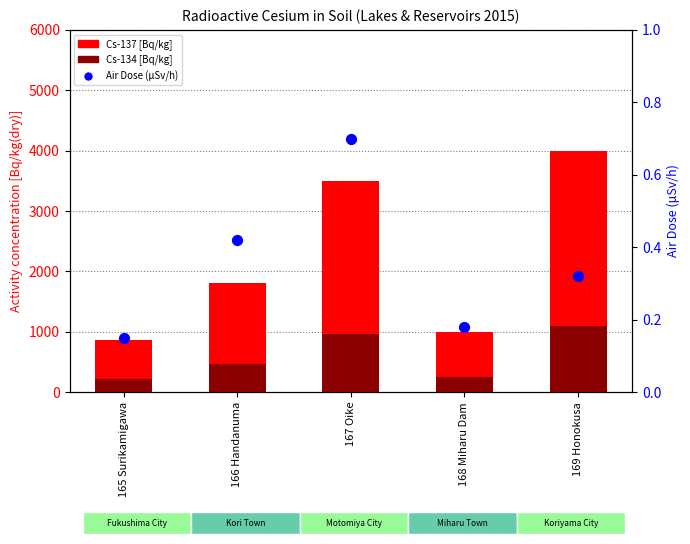

At which category is the sum across all series the highest?

169 Honokusa